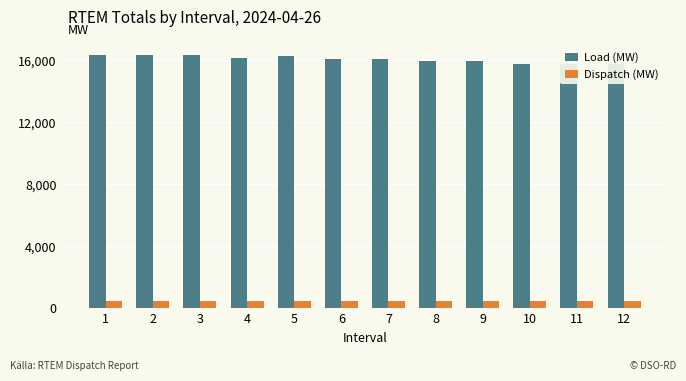

What is the difference between the Load (MW) values at 9 and 11?

237.9